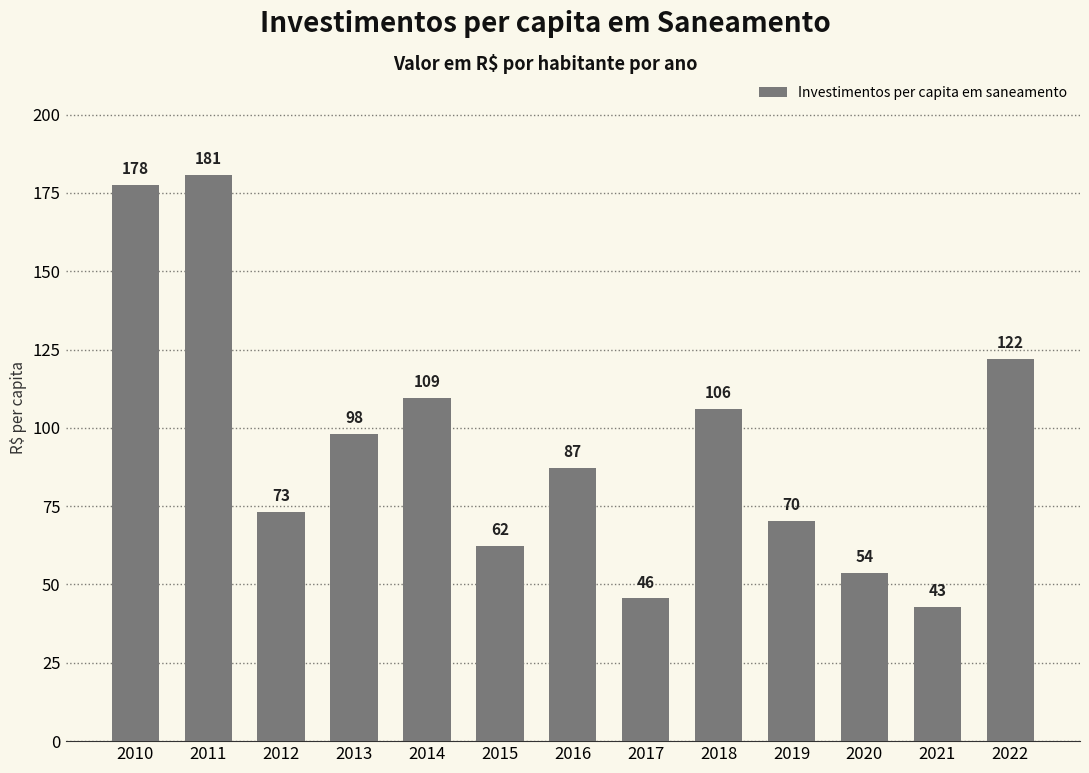

Where does the data first go above 87?

2010